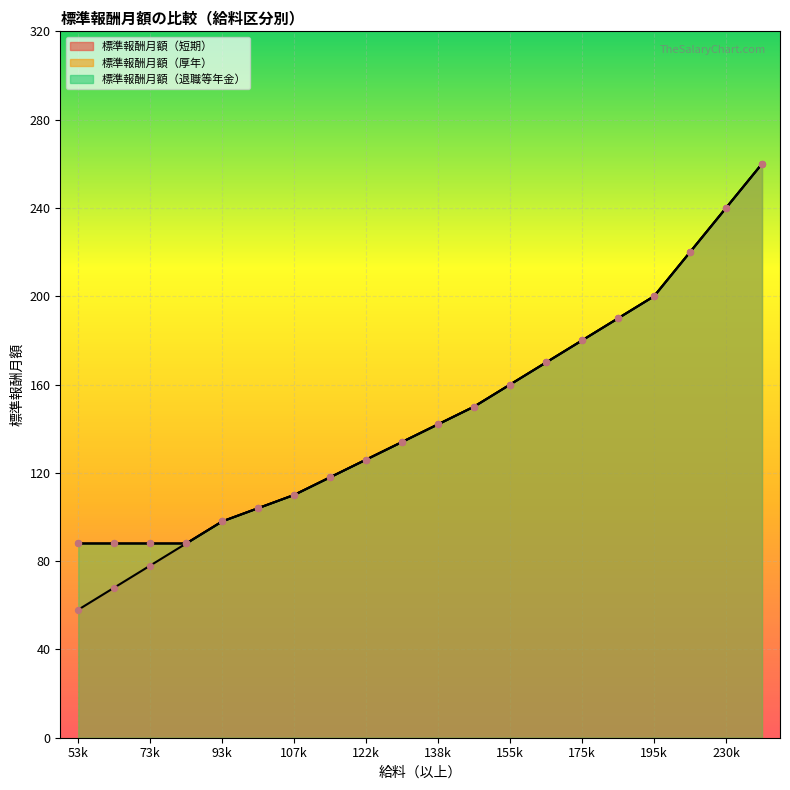

Which series has the largest Y range (max minus min)?

標準報酬月額（短期）